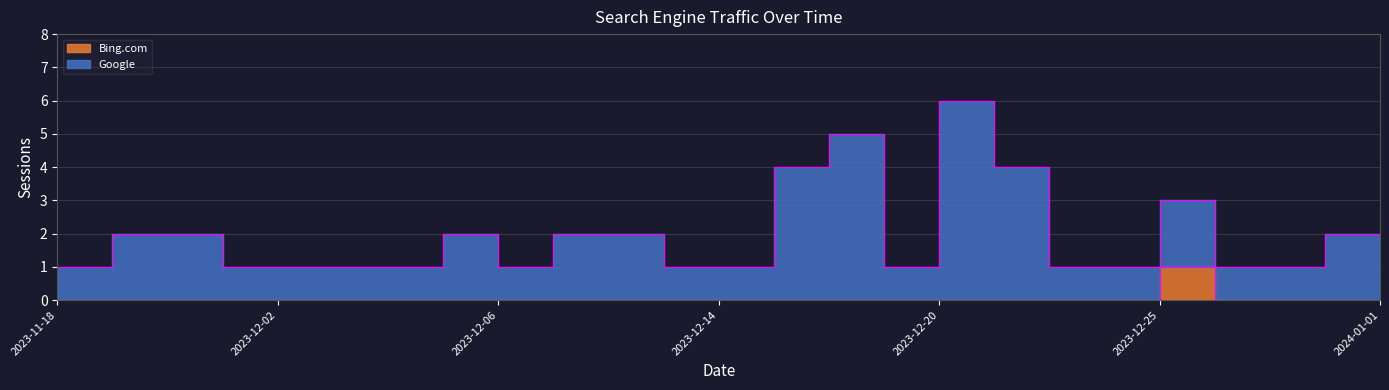

True or false: Bing.com has a value of 0 at 2023-11-18.

False